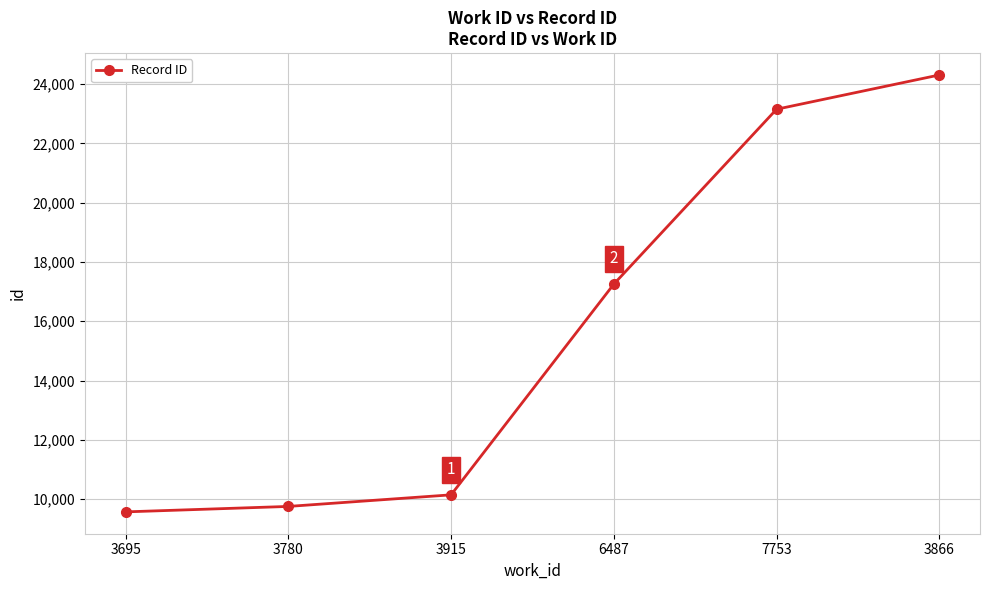

Reading right to left, transcribe all the data shown in this chart.

3866=24311	7753=23155	6487=17254	3915=10143	3780=9752	3695=9568